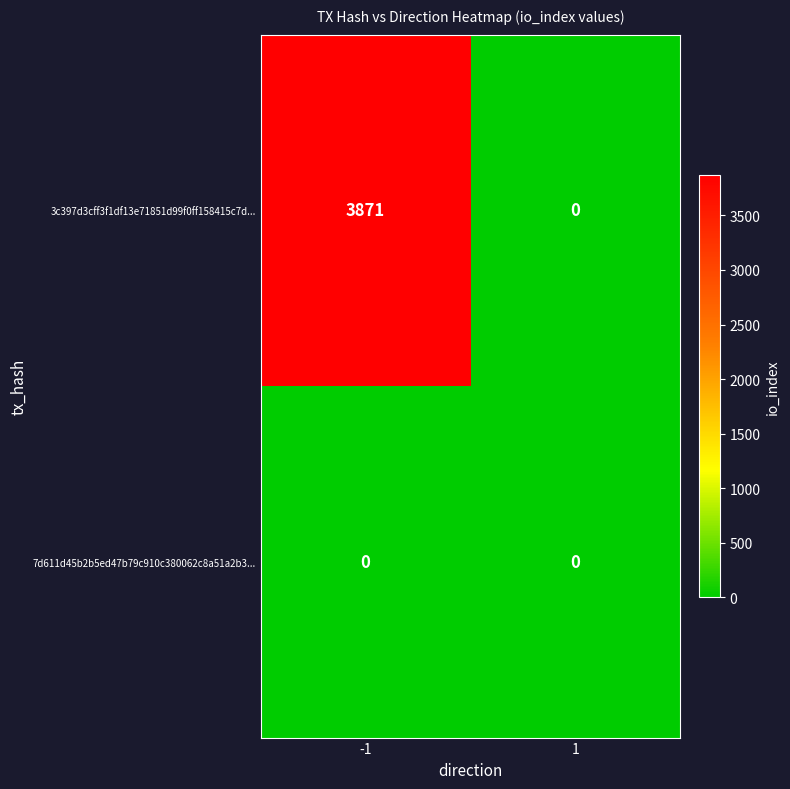

Reading left to right, extract all data points from this chart.

3c397d3cff3f1df13e71851d99f0ff158415c7d...: -1=3871	1=0
7d611d45b2b5ed47b79c910c380062c8a51a2b3...: -1=0	1=0